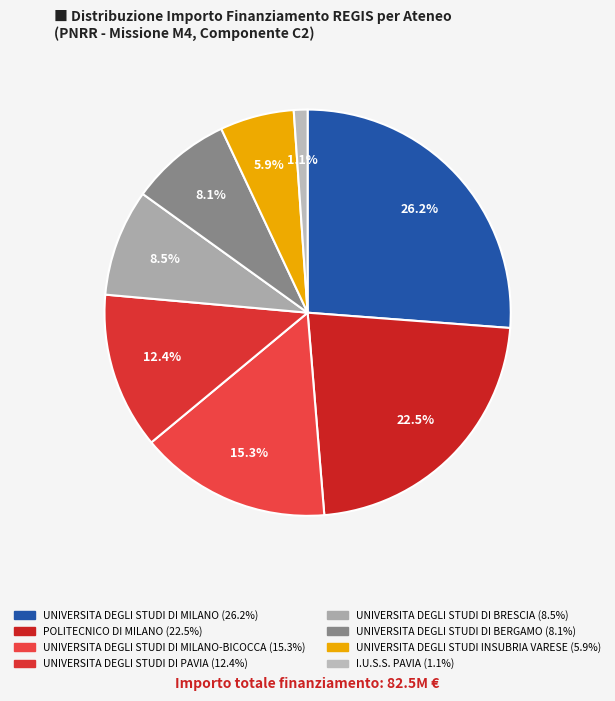

How many segments does this pie chart have?

8